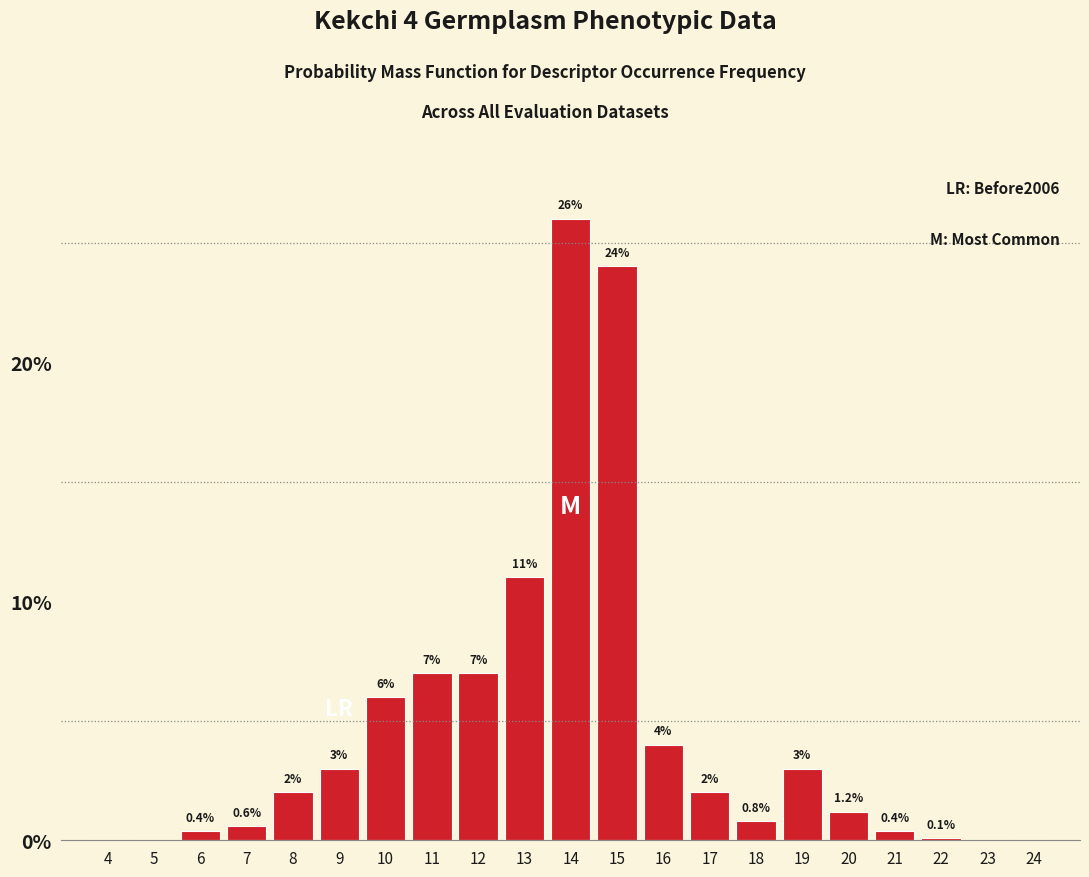

Reading left to right, list all the values displayed in this chart.

4=0.0	5=0.0	6=0.4	7=0.6	8=2.0	9=3.0	10=6.0	11=7.0	12=7.0	13=11.0	14=26.0	15=24.0	16=4.0	17=2.0	18=0.8	19=3.0	20=1.2	21=0.4	22=0.1	23=0.0	24=0.0